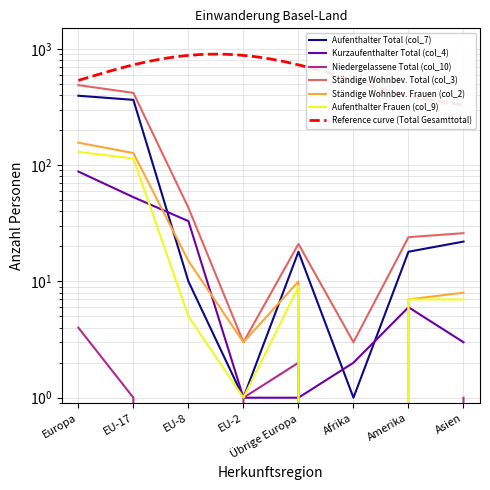

Rank the series at Amerika from lowest to highest value.

Niedergelassene Total (col_10), Kurzaufenthalter Total (col_4), Ständige Wohnbev. Frauen (col_2), Aufenthalter Frauen (col_9), Aufenthalter Total (col_7), Ständige Wohnbev. Total (col_3)